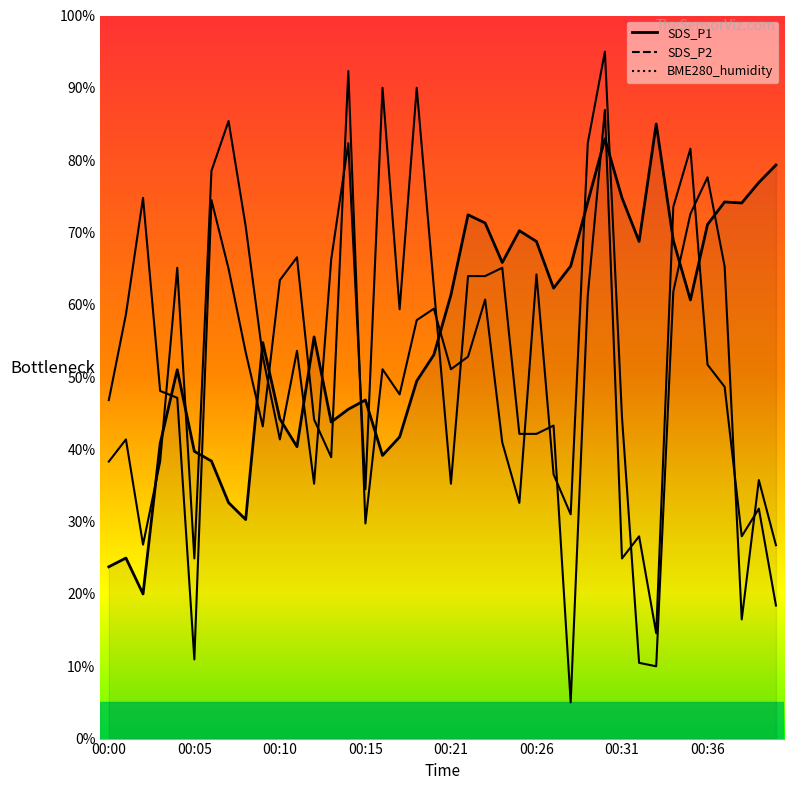

Rank the series at 00:21 from highest to lowest value.

BME280_humidity, SDS_P1, SDS_P2